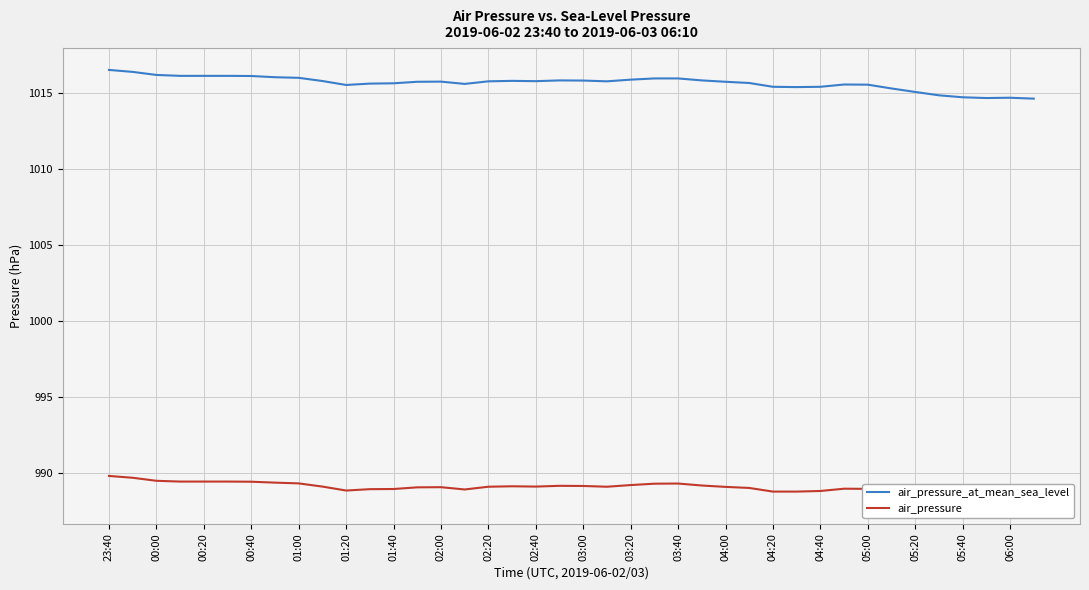

Is it true that air_pressure_at_mean_sea_level equals 1565.2 at 03:20?

False